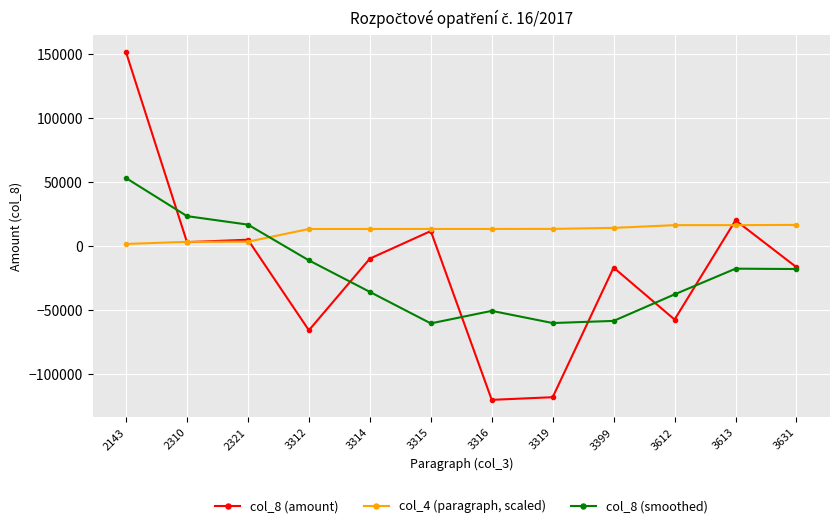

True or false: col_8 (amount) has more than 2 interior local peaks.

True